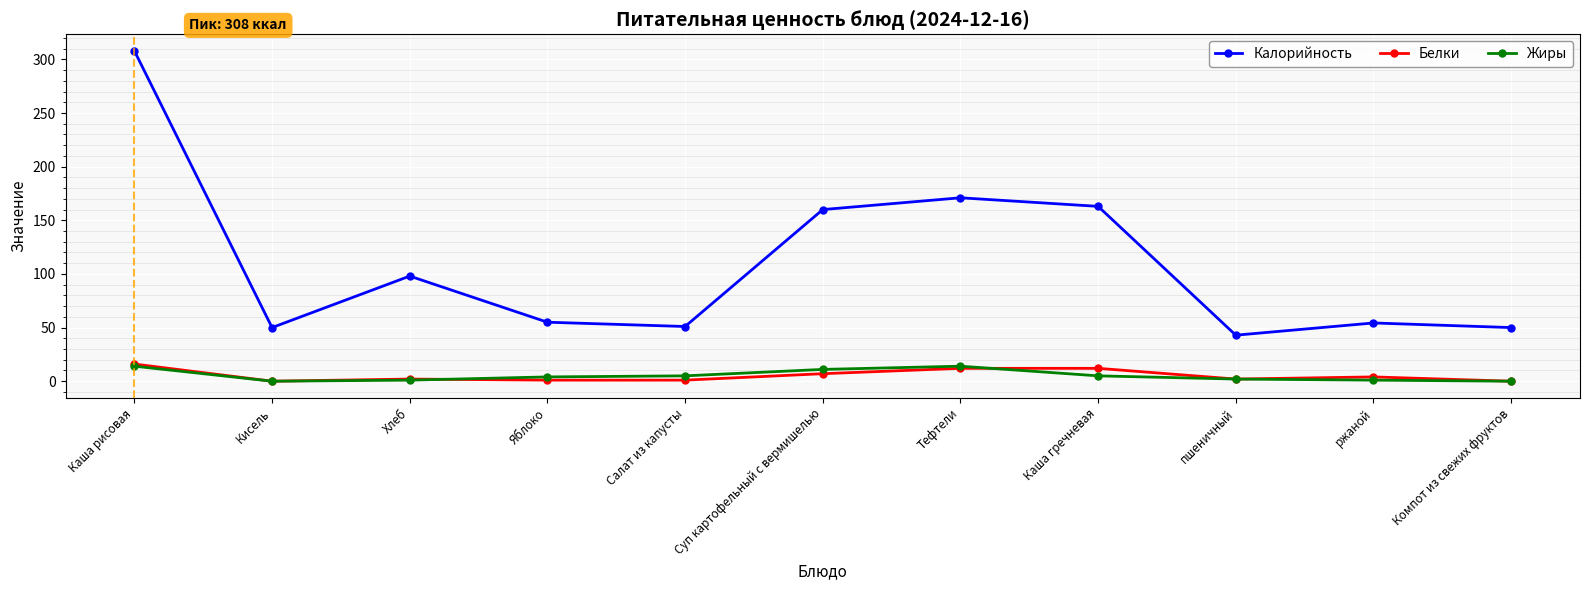

Which category has the highest value across all series?

Каша рисовая